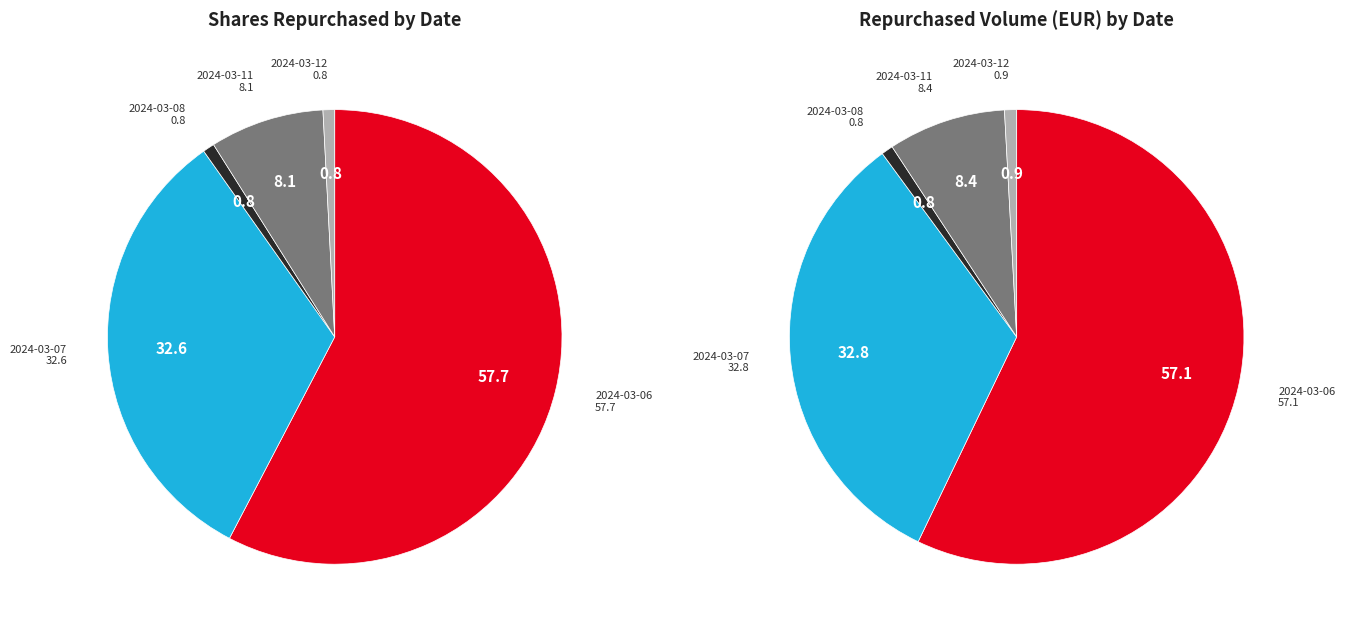

The 2024-03-11 slice represents 8% of the pie. True or false?

True